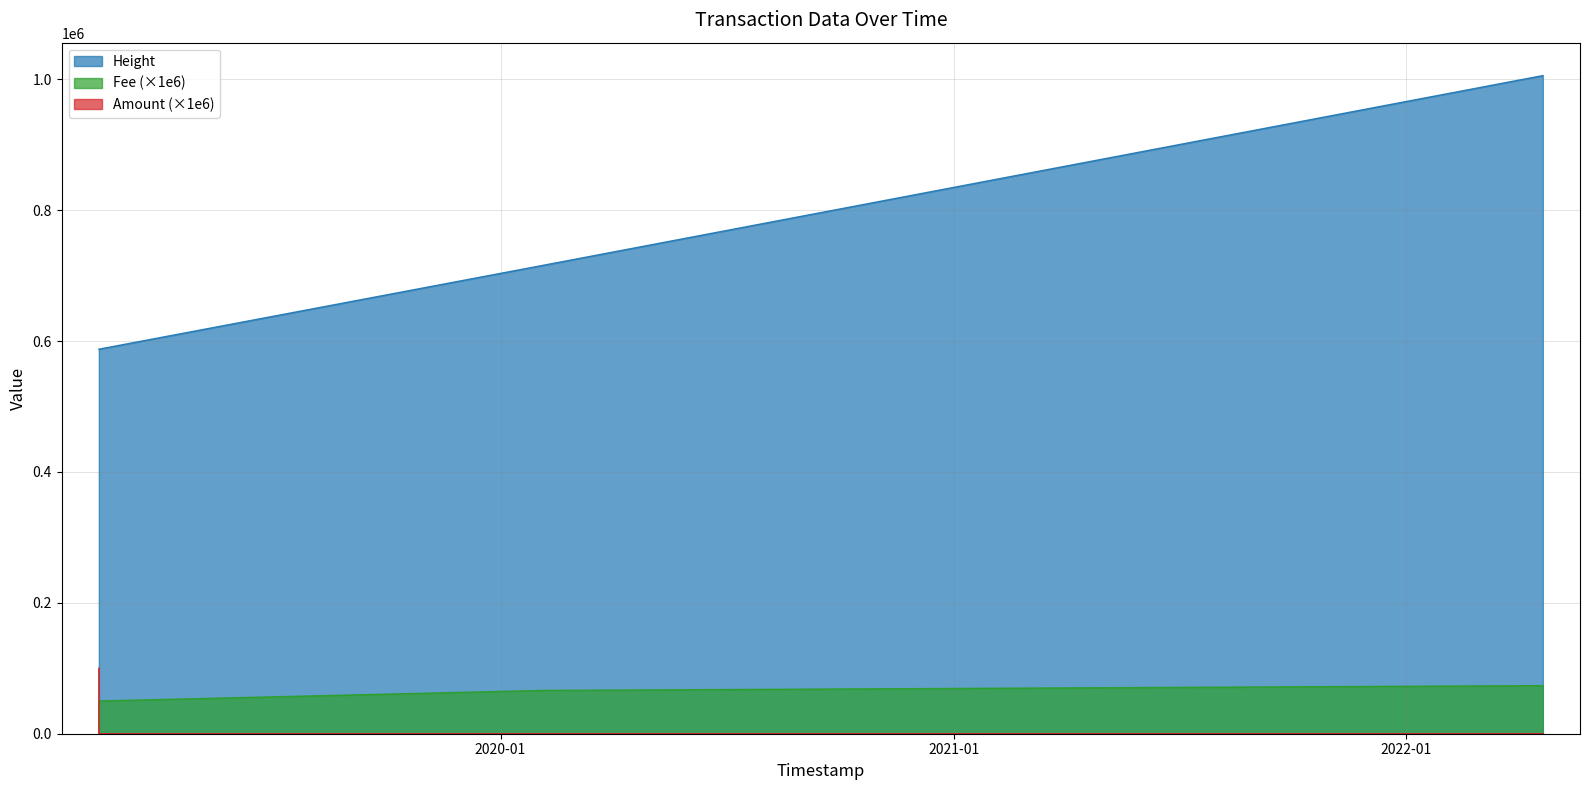

True or false: Height has more than 2 points higher than both neighbors.

False